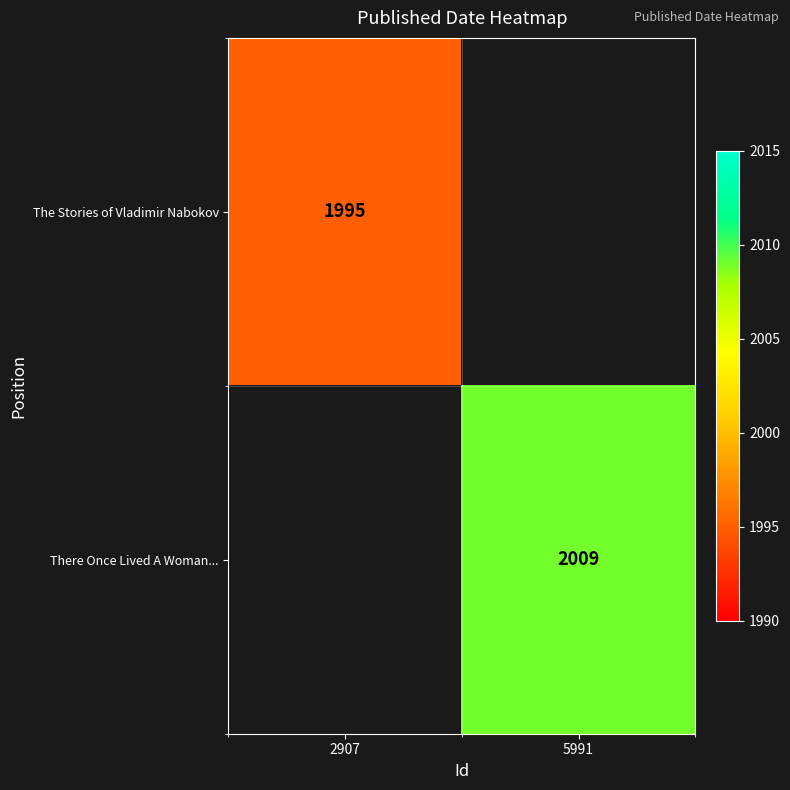

At how many categories does at least one series exceed 2002?

1